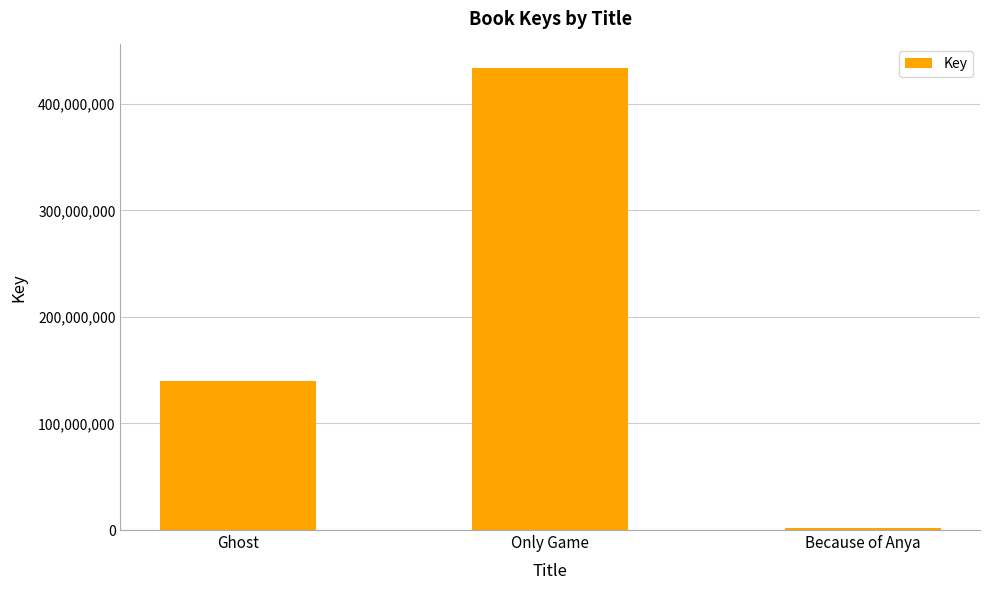

Reading left to right, list all the values displayed in this chart.

139631199	434097145	1618388